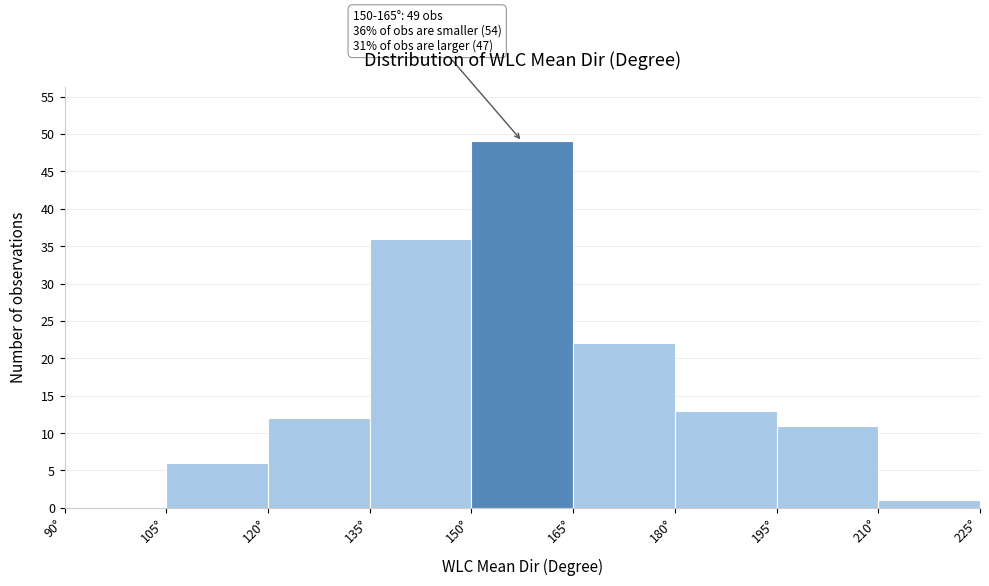

Which range on the x-axis has the tallest bar?

150 to 165